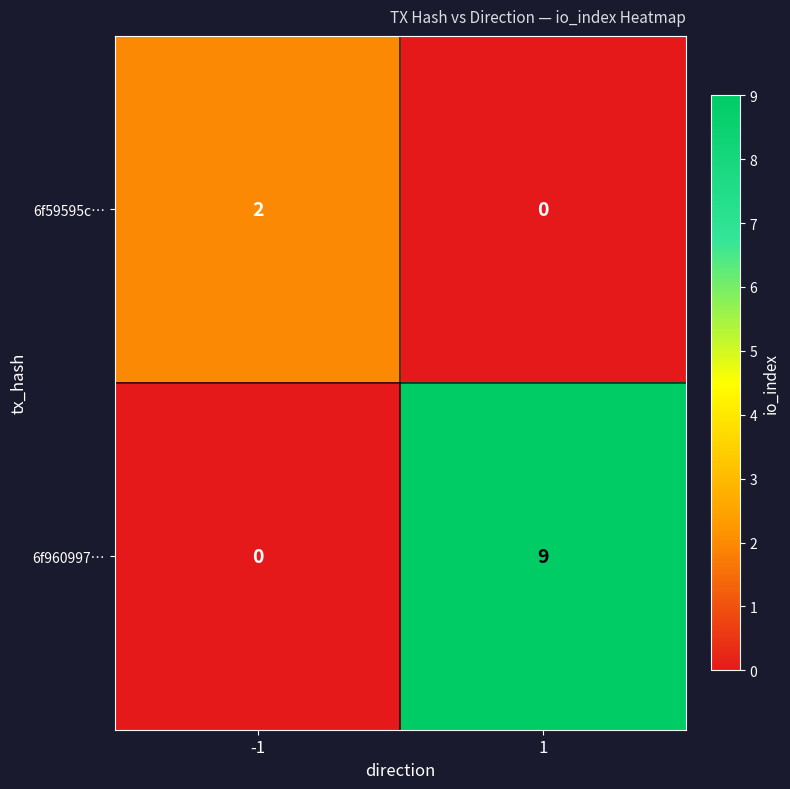

What is the difference between the 6f960997… values at 1 and -1?

9